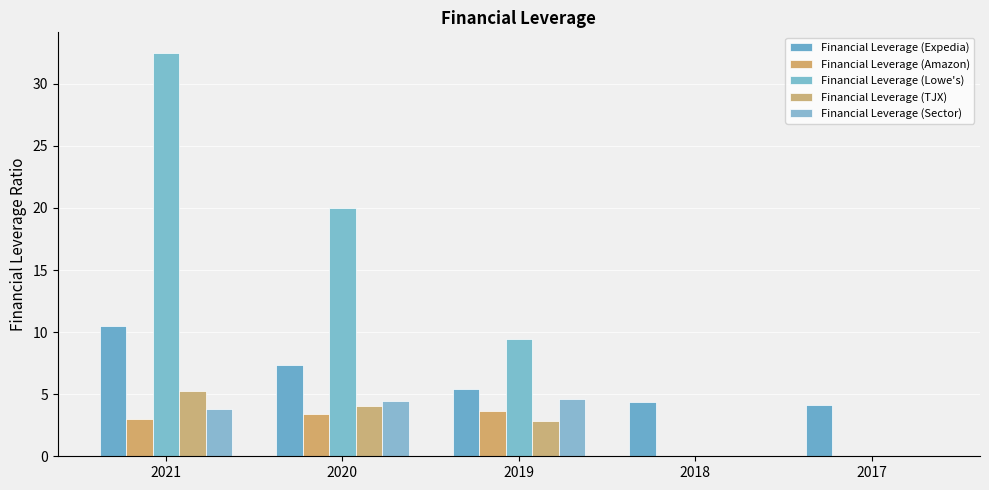

Which series has the largest total across all categories?

Financial Leverage (Lowe's)